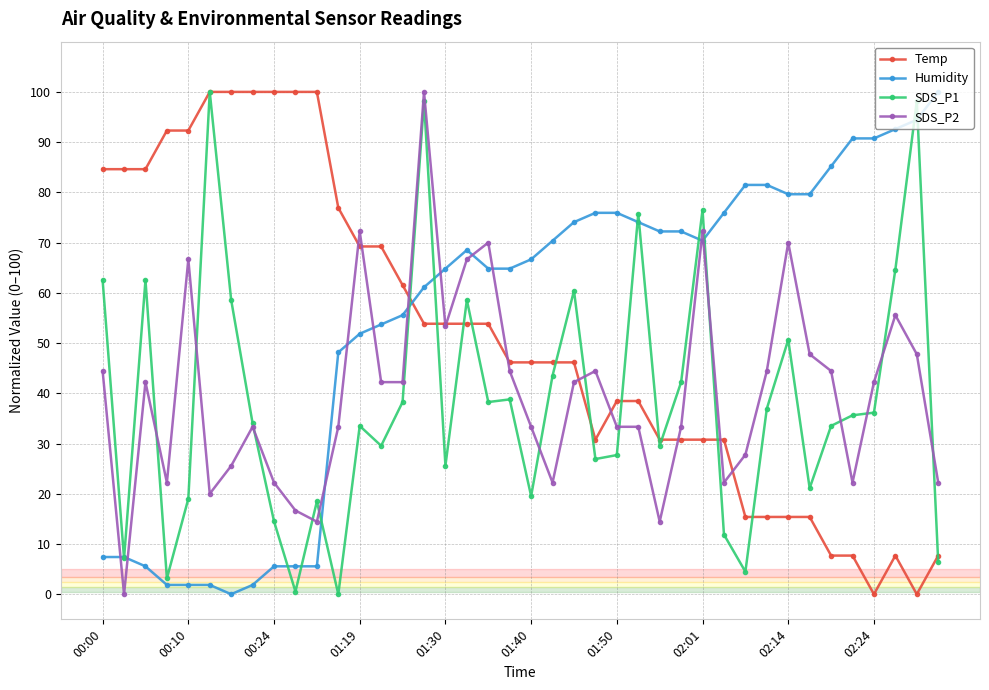

Reading left to right, extract all data points from this chart.

Temp: 84.6	84.6	84.6	92.3	92.3	100.0	100.0	100.0	100.0	100.0	100.0	76.9	69.2	69.2	61.5	53.8	53.8	53.8	53.8	46.2	46.2	46.2	46.2	30.8	38.5	38.5	30.8	30.8	30.8	30.8	15.4	15.4	15.4	15.4	7.7	7.7	0.0	7.7	0.0	7.7
Humidity: 7.4	7.4	5.6	1.9	1.9	1.9	0.0	1.9	5.6	5.6	5.6	48.1	51.9	53.7	55.6	61.1	64.8	68.5	64.8	64.8	66.7	70.4	74.1	75.9	75.9	74.1	72.2	72.2	70.4	75.9	81.5	81.5	79.6	79.6	85.2	90.7	90.7	92.6	94.4	100.0
SDS_P1: 62.5	7.1	62.5	3.2	19.0	100.0	58.6	34.0	14.5	0.5	18.5	0.0	33.5	29.6	38.3	98.2	25.6	58.6	38.3	38.8	19.5	43.5	60.4	26.9	27.7	75.7	29.6	42.2	76.5	11.9	4.5	36.9	50.7	21.1	33.5	35.6	36.1	64.6	98.2	6.3
SDS_P2: 44.4	0.0	42.2	22.2	66.7	20.0	25.6	33.3	22.2	16.7	14.4	33.3	72.2	42.2	42.2	100.0	53.3	66.7	70.0	44.4	33.3	22.2	42.2	44.4	33.3	33.3	14.4	33.3	72.2	22.2	27.8	44.4	70.0	47.8	44.4	22.2	42.2	55.6	47.8	22.2